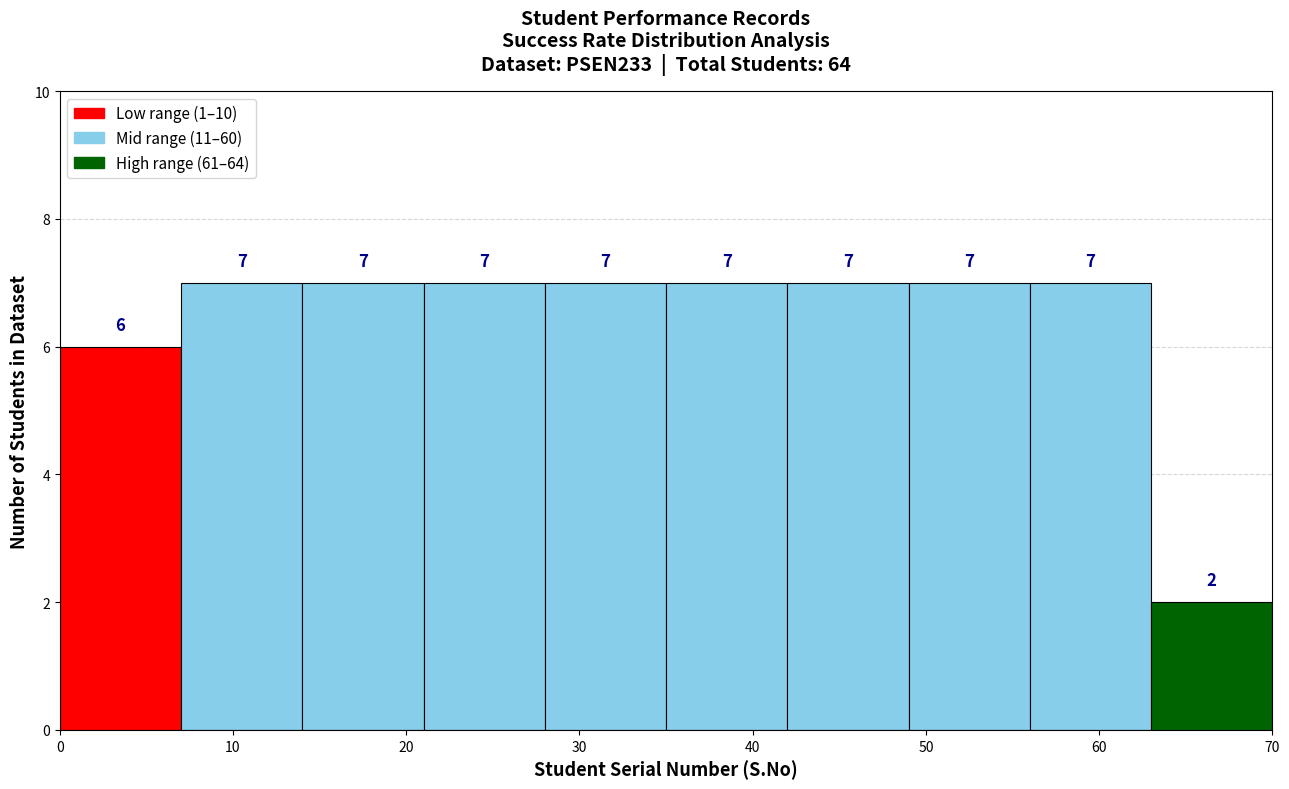

How tall is the bar that spans 56 to 63 on the x-axis?

7